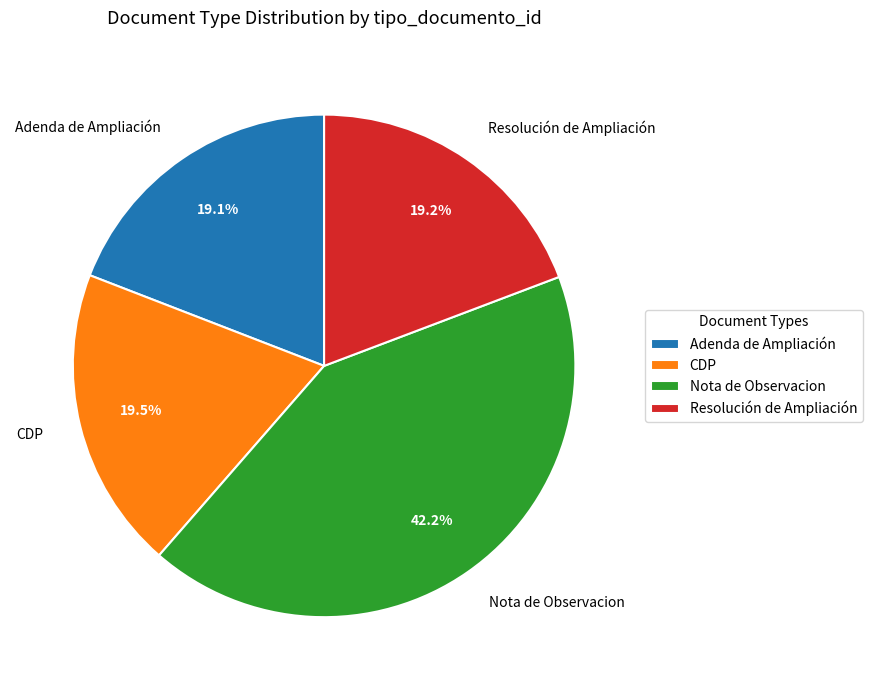

True or false: CDP accounts for 26% of the total.

False